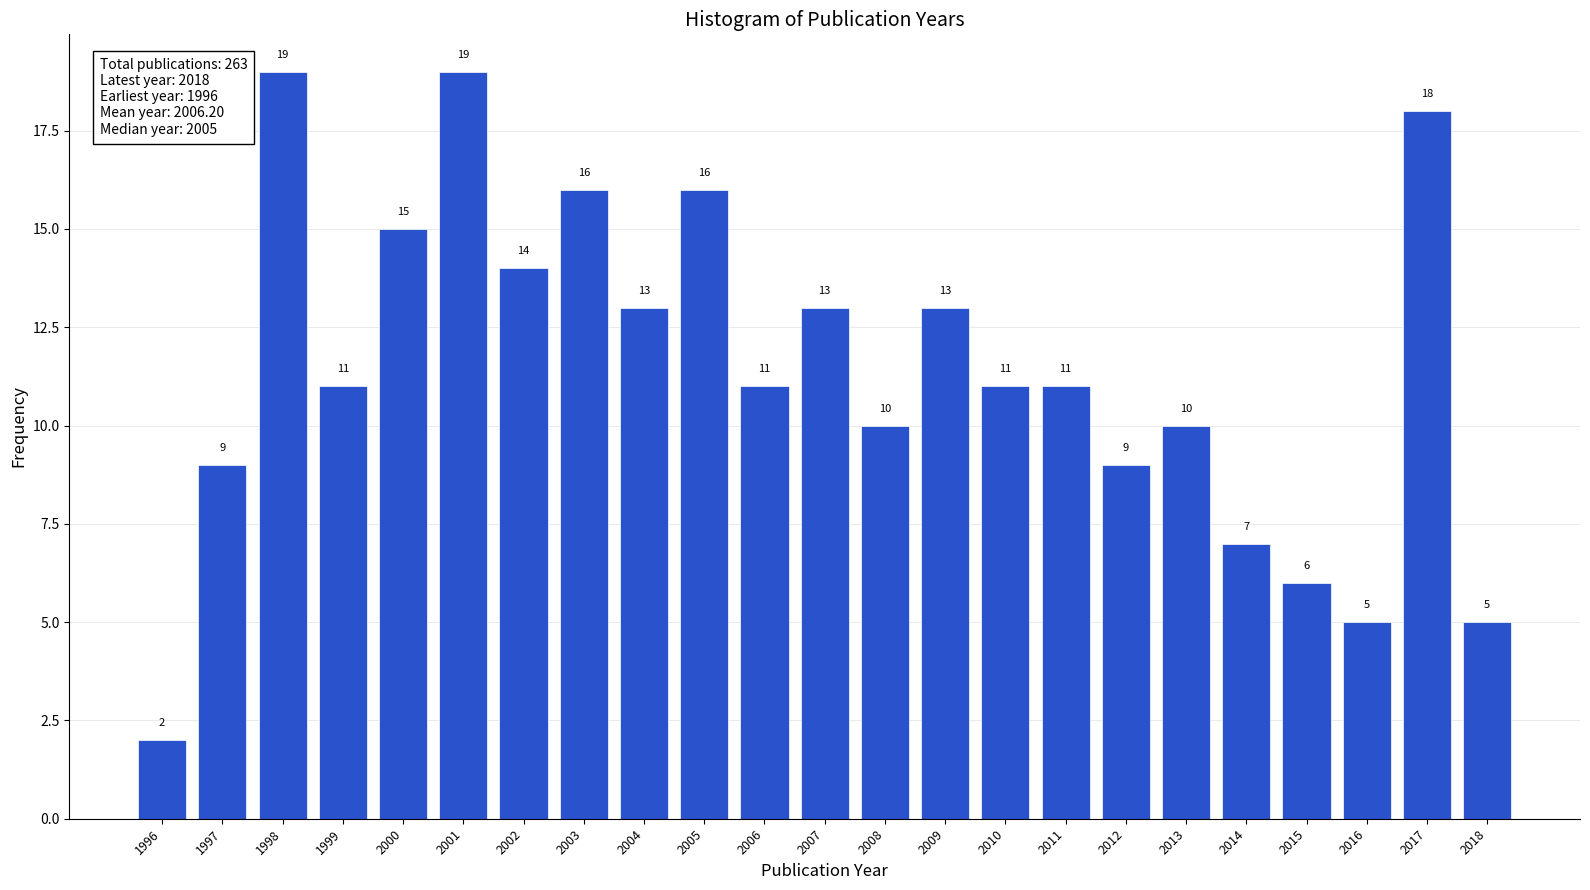

Reading left to right, what are all the values shown in this chart?

2	9	19	11	15	19	14	16	13	16	11	13	10	13	11	11	9	10	7	6	5	18	5